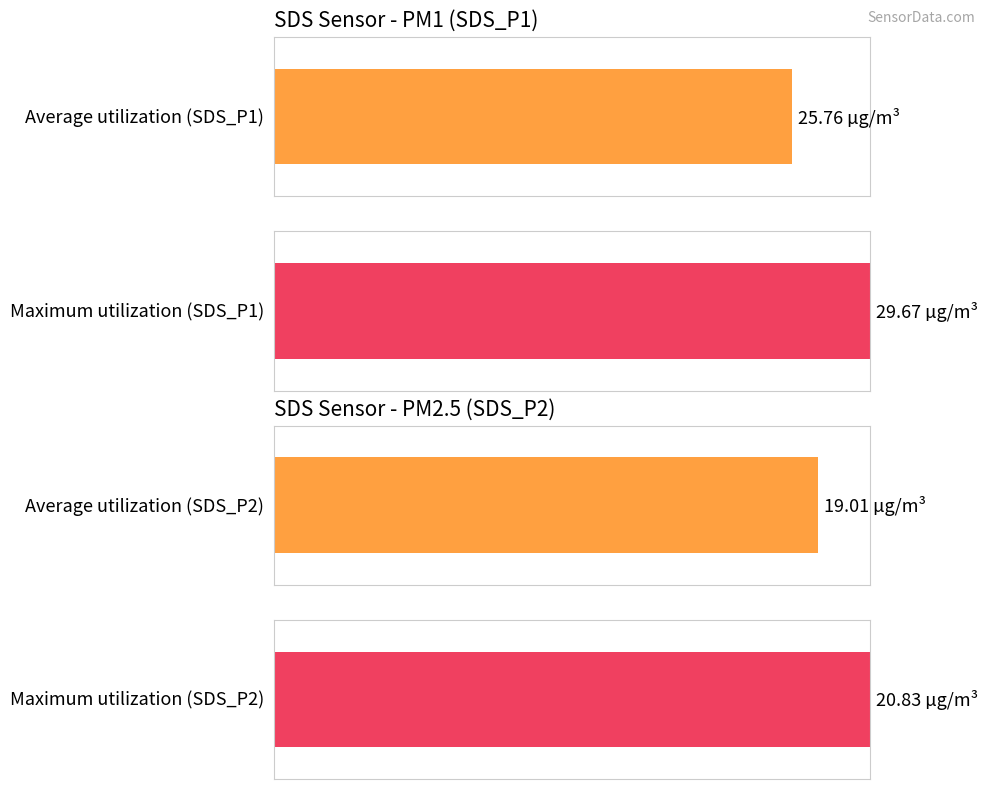

What are all the series names shown in the legend?

SDS_P1, SDS_P2